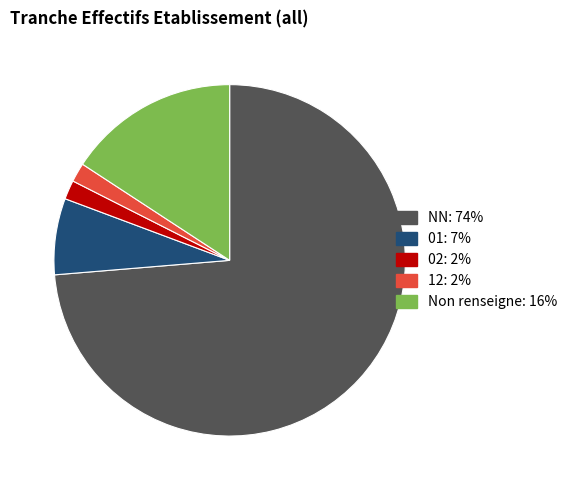

Is there a majority slice in this chart?

Yes